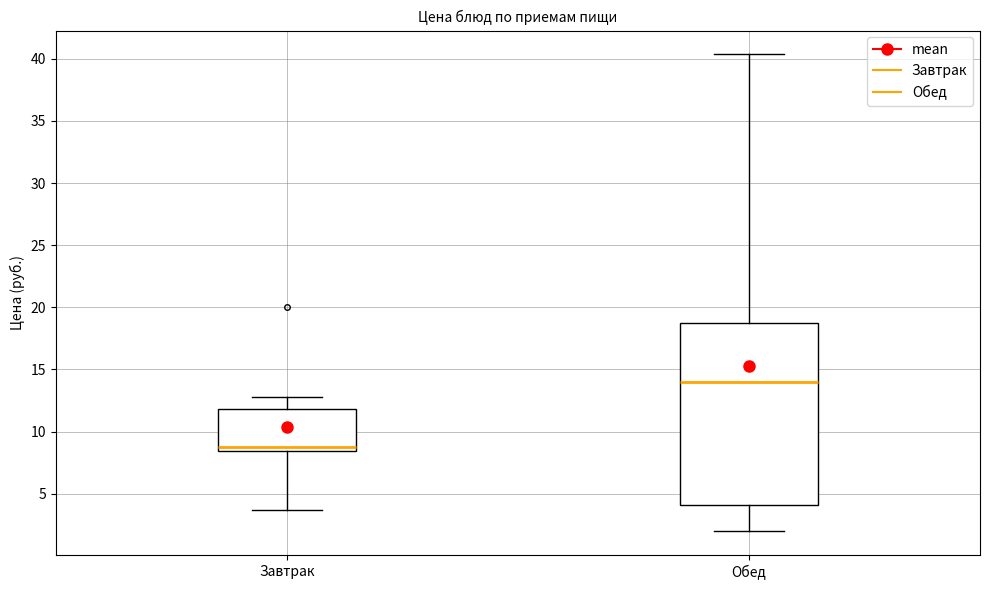

Reading left to right, transcribe this box plot: for each box, give where its median line is, the range the box spans, and where its two whiskers end, as read against the y-axis. The values are not printed on the chart, so give them approximately, as read against the axis.

Завтрак: median 9.0, box 8.5 to 12.0, whiskers 3.5 to 13.0
Обед: median 14.0, box 4.0 to 19.0, whiskers 2.0 to 40.5